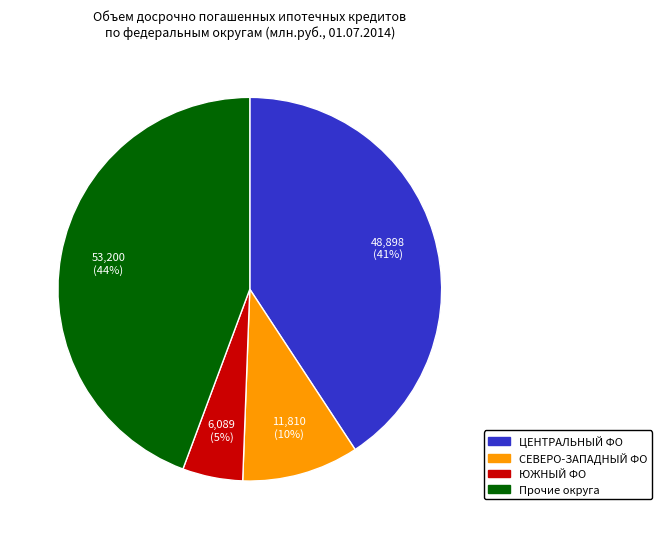

To the nearest percent, what is the difference between the largest and smallest slice percentages?

39%